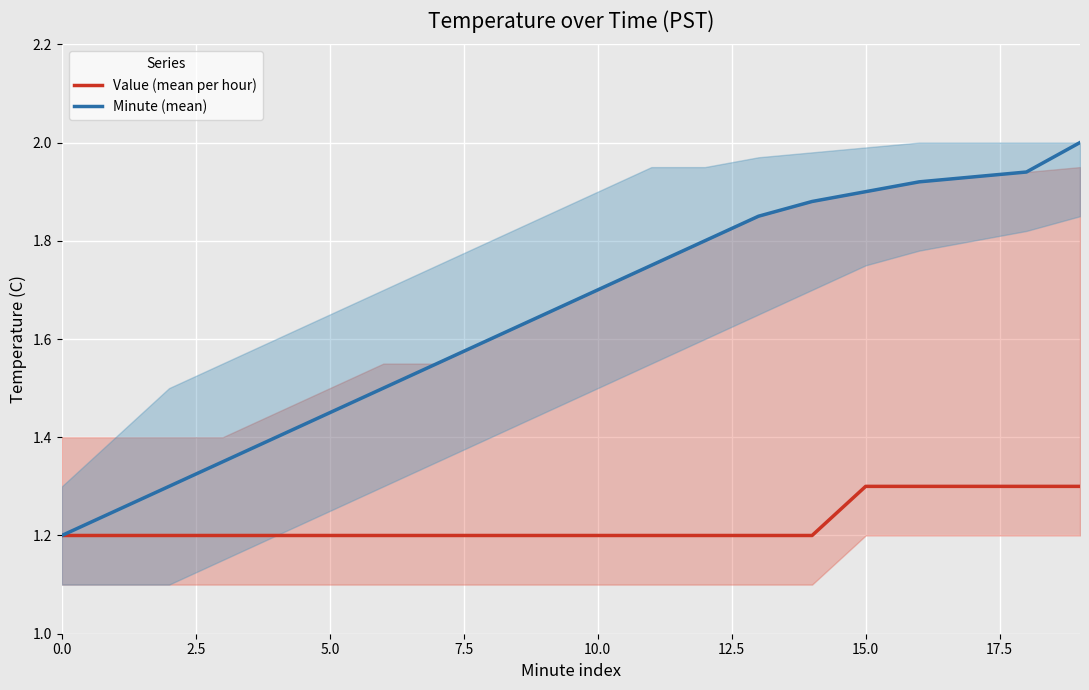

How many lines are shown in the chart?

2